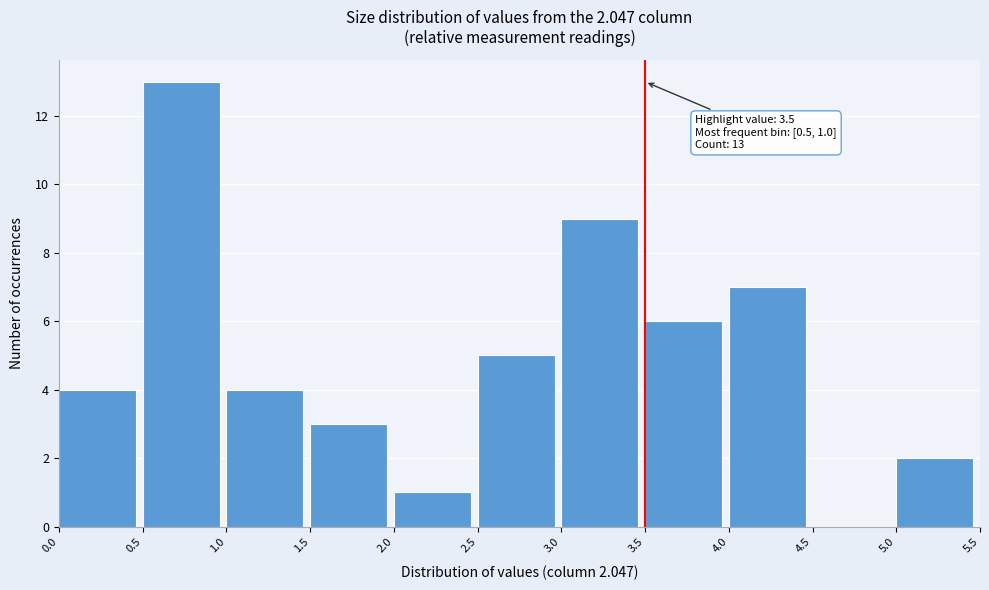

Which range on the x-axis has the tallest bar?

0.5 to 1.0